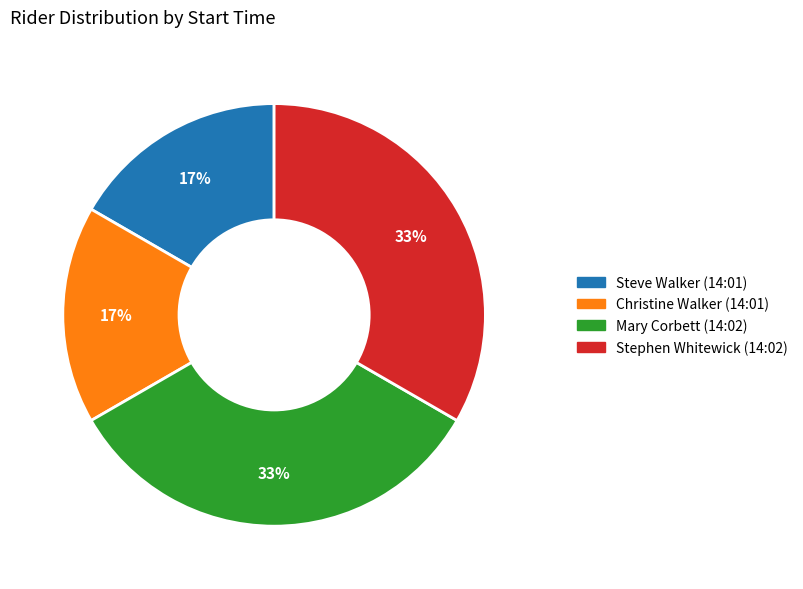

Between Mary Corbett (14:02) and Christine Walker (14:01), which is larger?

Mary Corbett (14:02)